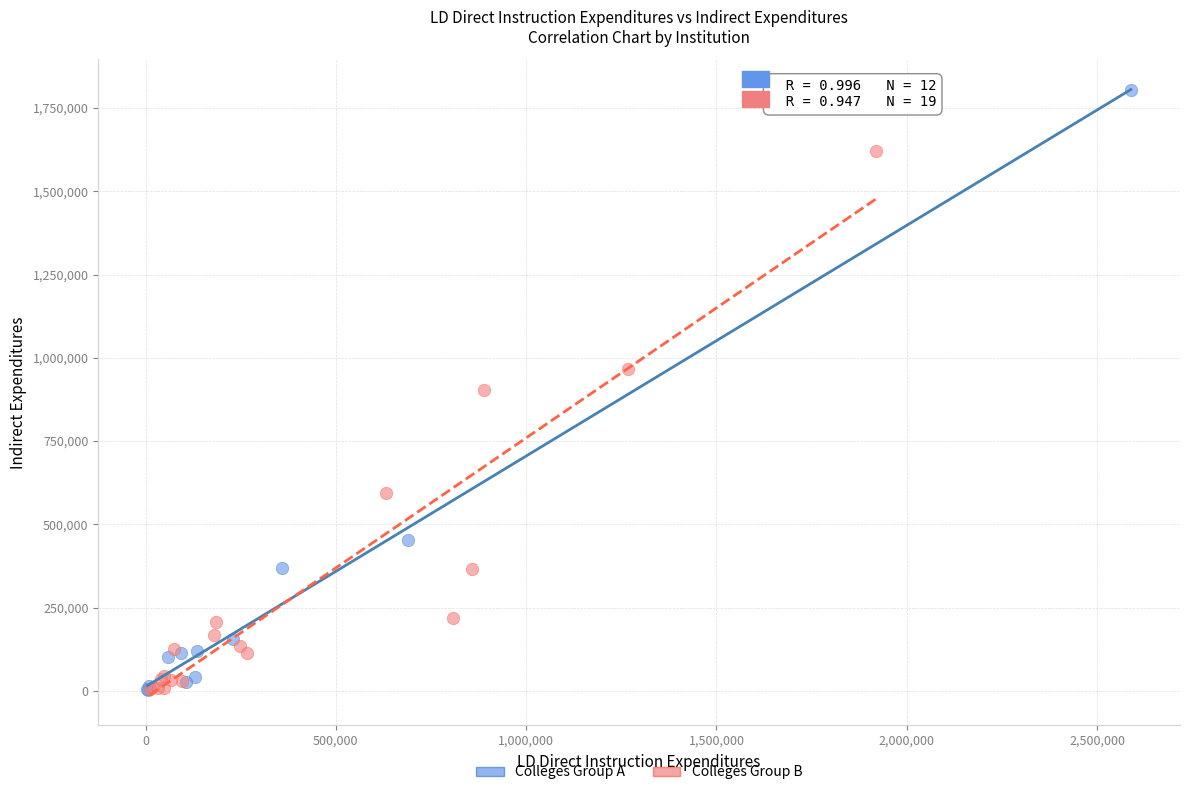

Which series reaches the maximum Y coordinate?

Colleges Group A